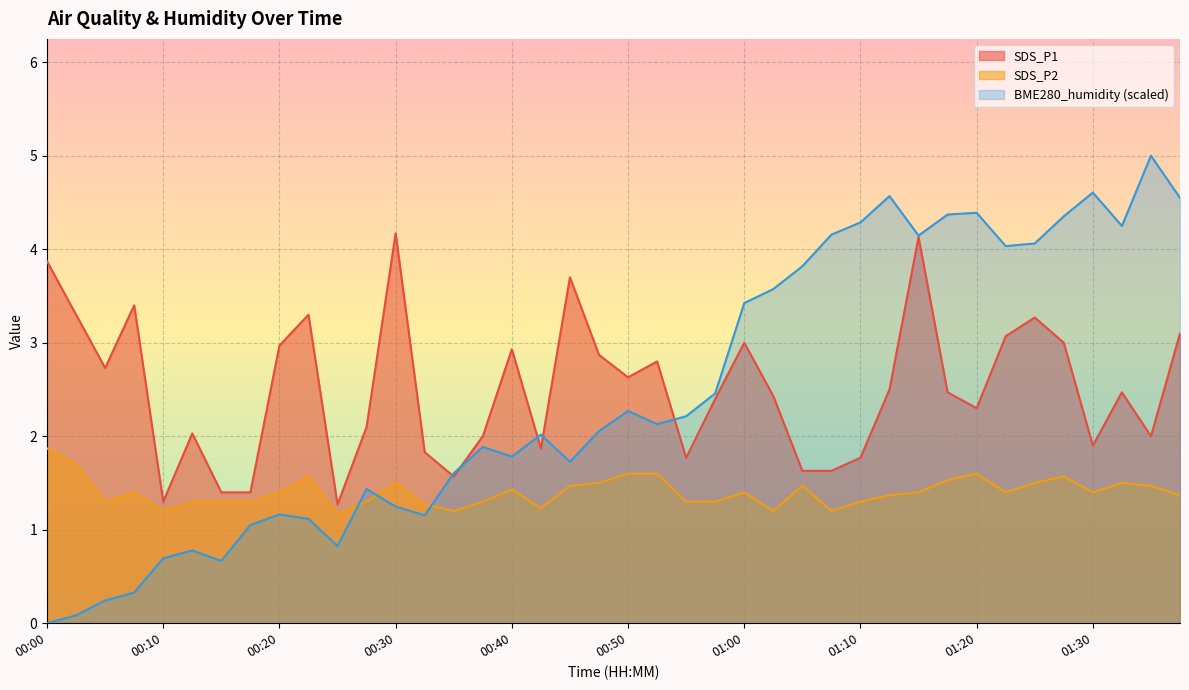

Reading right to left, list all the values displayed in this chart.

SDS_P1: 3.1	2.0	2.5	1.9	3.0	3.3	3.1	2.3	2.5	4.1	2.5	1.8	1.6	1.6	2.4	3.0	2.4	1.8	2.8	2.6	2.9	3.7	1.9	2.9	2.0	1.6	1.8	4.2	2.1	1.3	3.3	3.0	1.4	1.4	2.0	1.3	3.4	2.7	3.3	3.9
SDS_P2: 1.4	1.5	1.5	1.4	1.6	1.5	1.4	1.6	1.5	1.4	1.4	1.3	1.2	1.5	1.2	1.4	1.3	1.3	1.6	1.6	1.5	1.5	1.2	1.4	1.3	1.2	1.3	1.5	1.3	1.2	1.6	1.4	1.3	1.3	1.3	1.2	1.4	1.3	1.7	1.9
BME280_humidity: 4.5	5.0	4.2	4.6	4.4	4.1	4.0	4.4	4.4	4.1	4.6	4.3	4.2	3.8	3.6	3.4	2.5	2.2	2.1	2.3	2.1	1.7	2.0	1.8	1.9	1.6	1.2	1.2	1.4	0.8	1.1	1.2	1.1	0.7	0.8	0.7	0.3	0.2	0.1	0.0